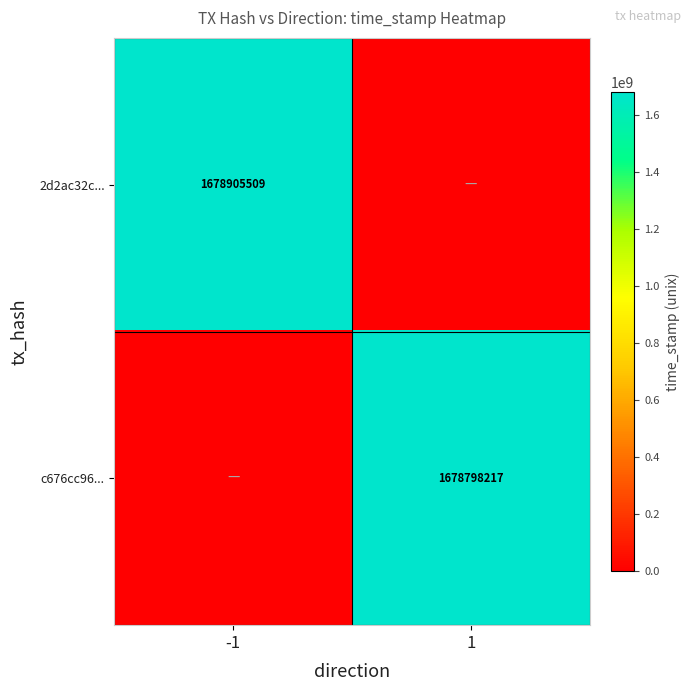

Between -1 and 1, which is larger?

-1